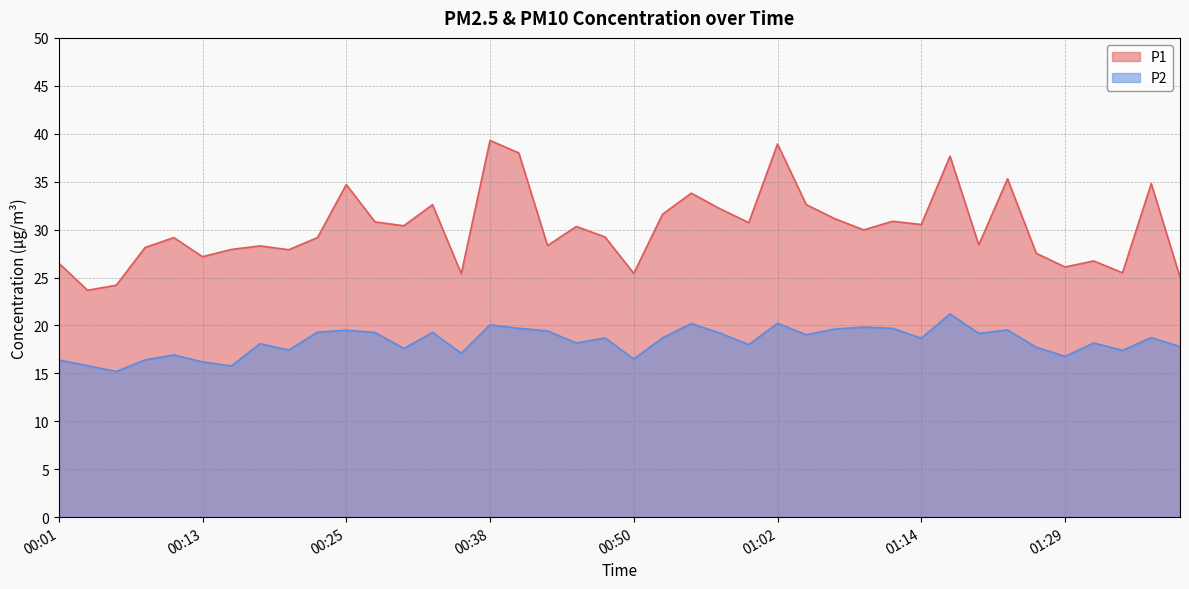

True or false: P1 has a value of 30.9 at 01:12.

True